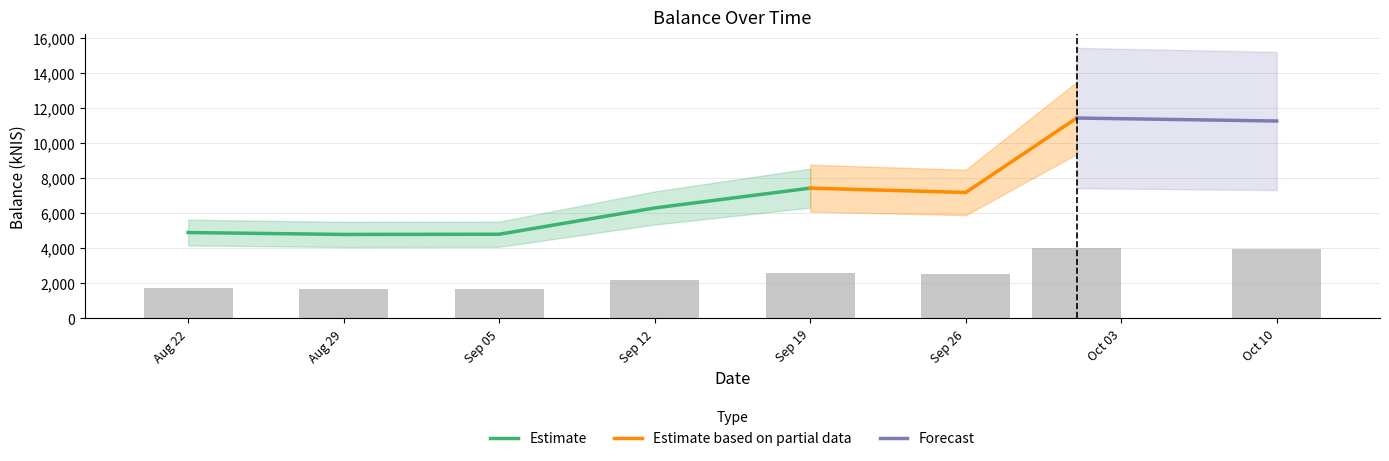

What is the label of the 5th bar from the right?

2024-09-12